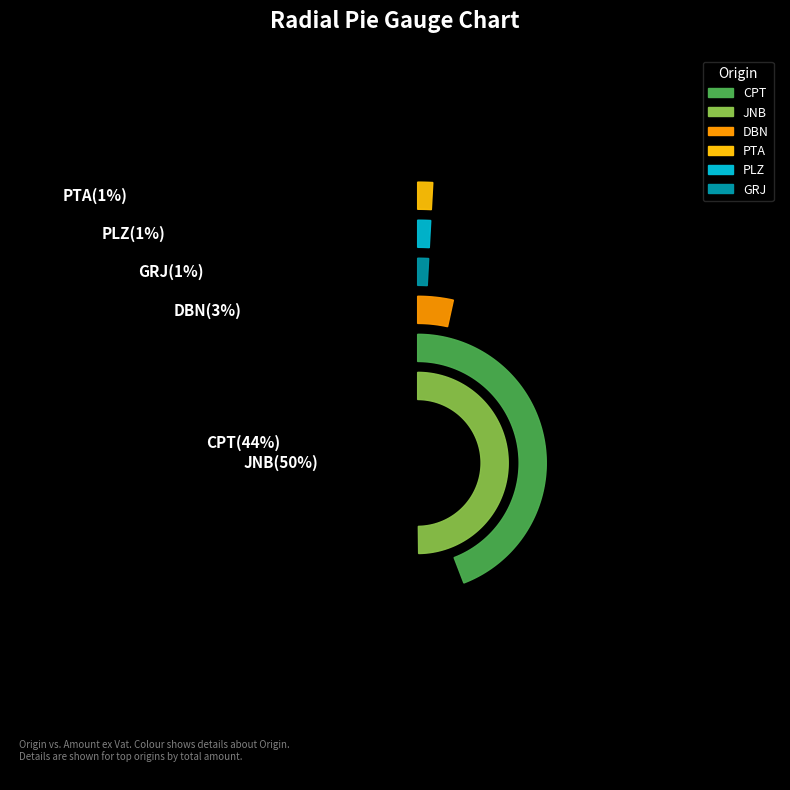

What is the change in value from JNB to GRJ?

-12209.9